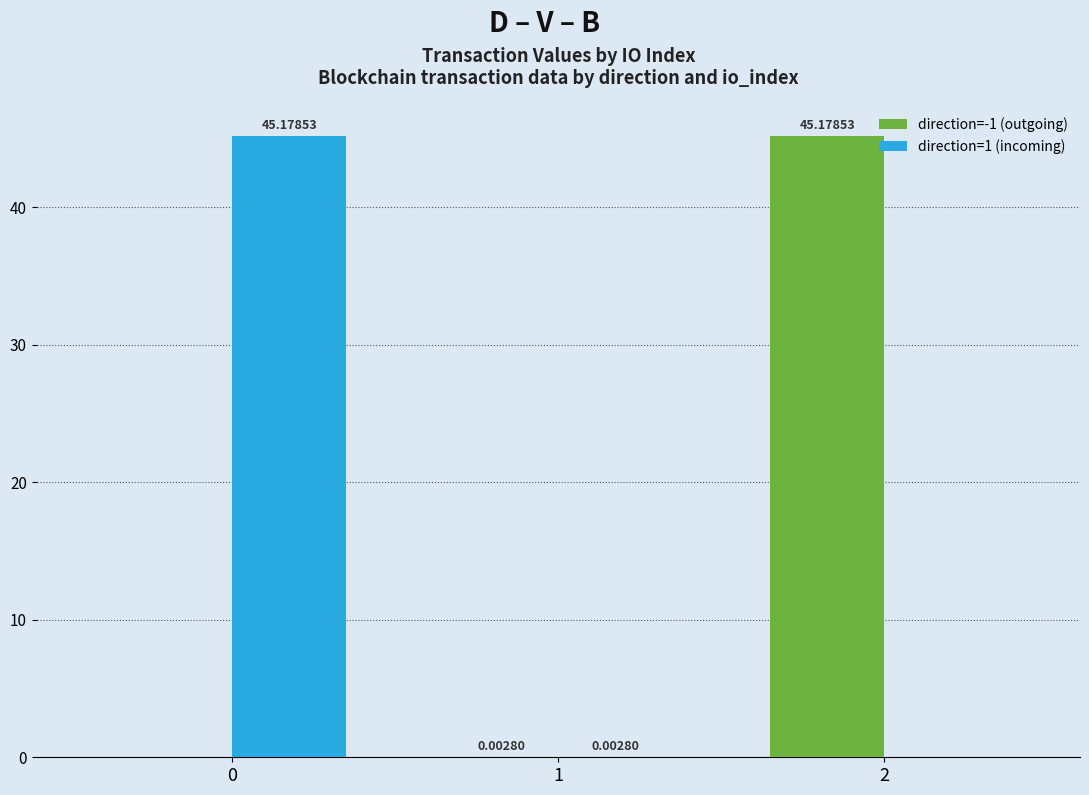

How many values in direction=-1 (outgoing) are above zero?

2